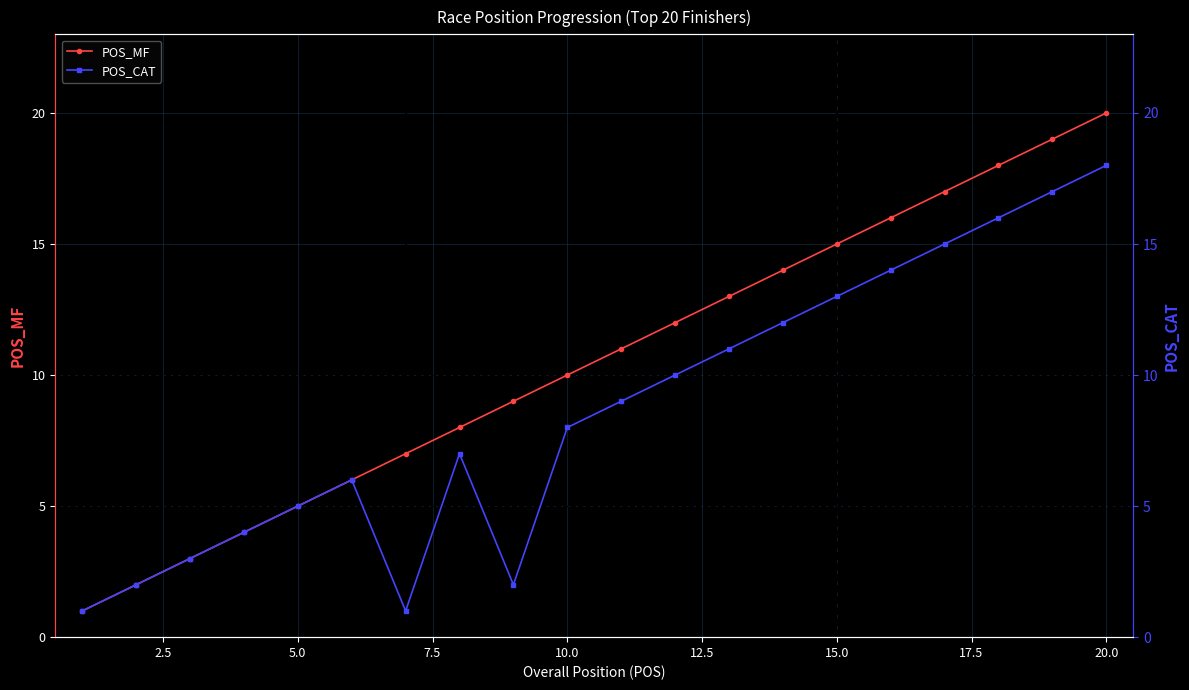

List the series in order of their overall mean, lowest first.

POS_CAT, POS_MF